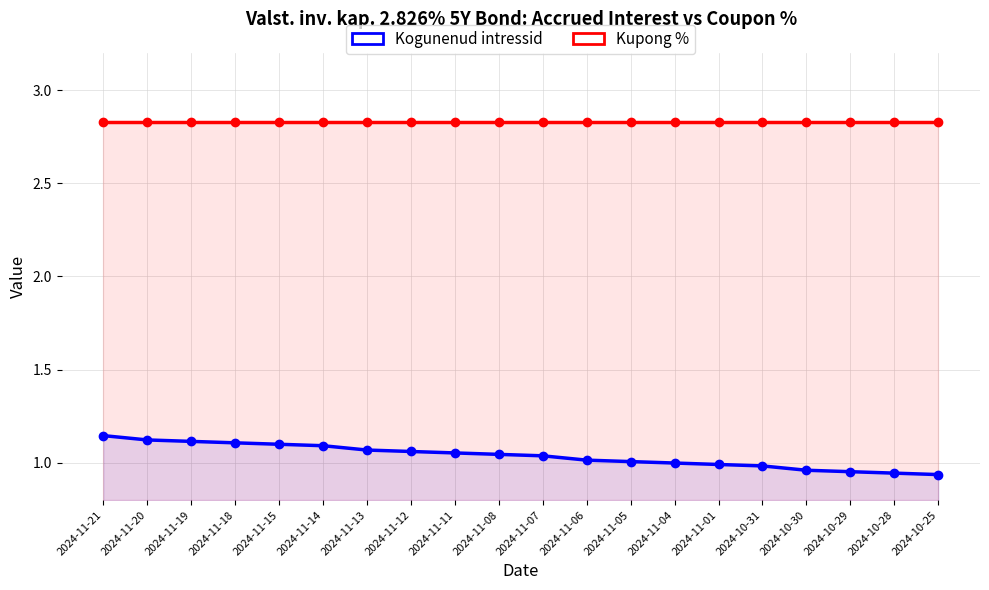

True or false: Kogunenud intressid and Kupong % intersect in this chart.

False